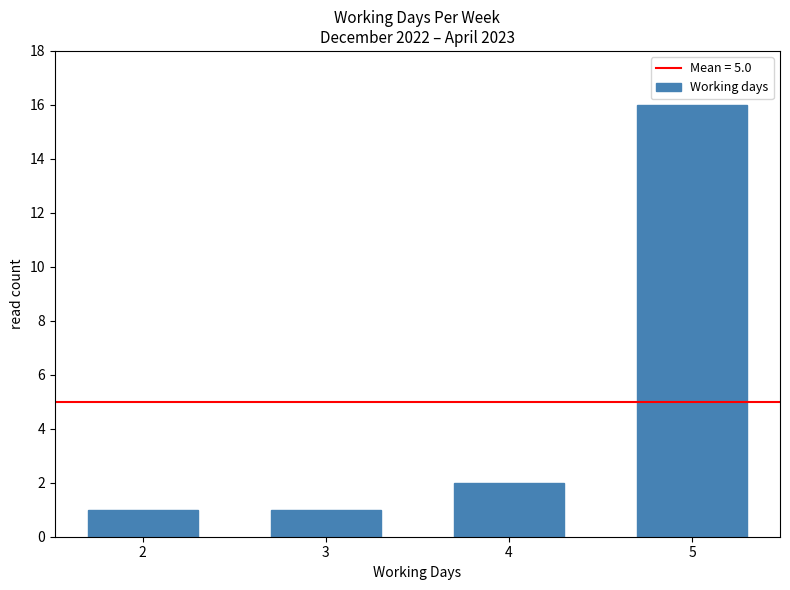

Reading left to right, what are all the values shown in this chart?

1	1	2	16